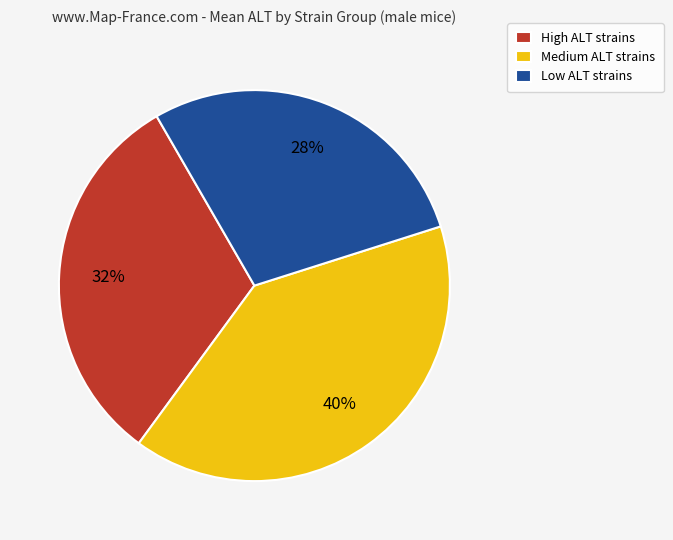

Which slice is the largest?

Medium ALT strains